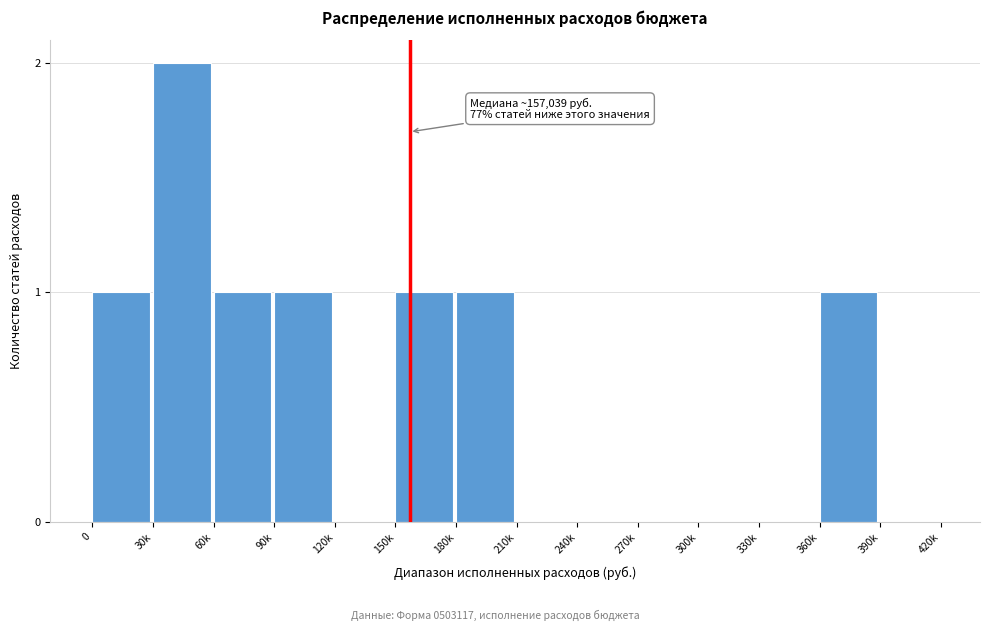

Reading right to left, extract all data points from this chart.

390k=0	360k=1	330k=0	300k=0	270k=0	240k=0	210k=0	180k=1	150k=1	120k=0	90k=1	60k=1	30k=2	0=1